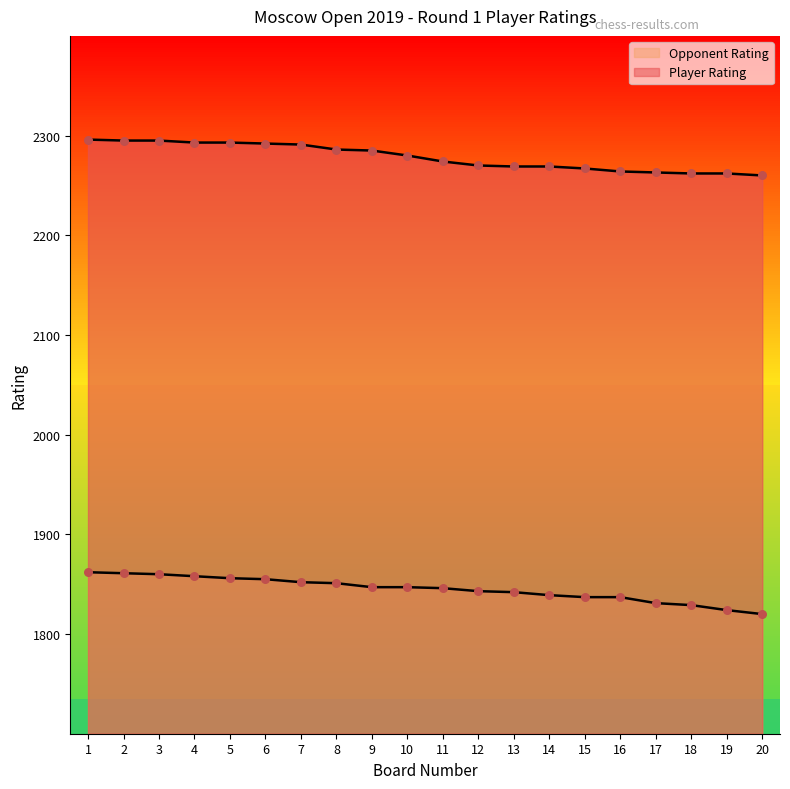

What is the total value across all series at 8?

4137